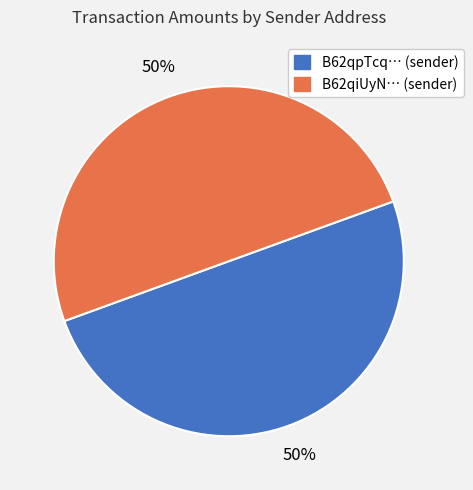

To the nearest percent, what is the average slice percentage?

50%